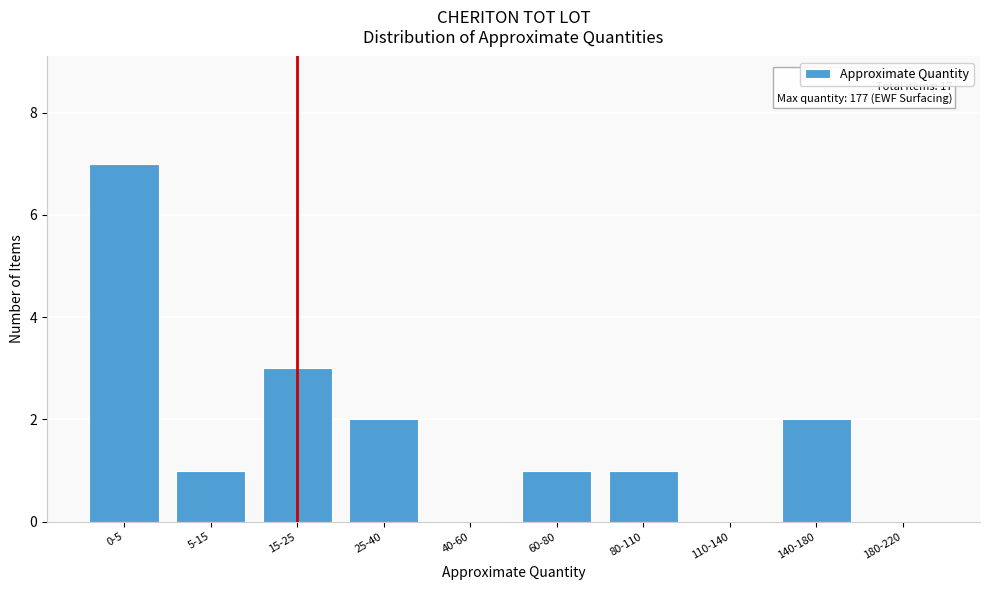

Reading left to right, transcribe all the data shown in this chart.

0-5=7	5-15=1	15-25=3	25-40=2	40-60=0	60-80=1	80-110=1	110-140=0	140-180=2	180-220=0